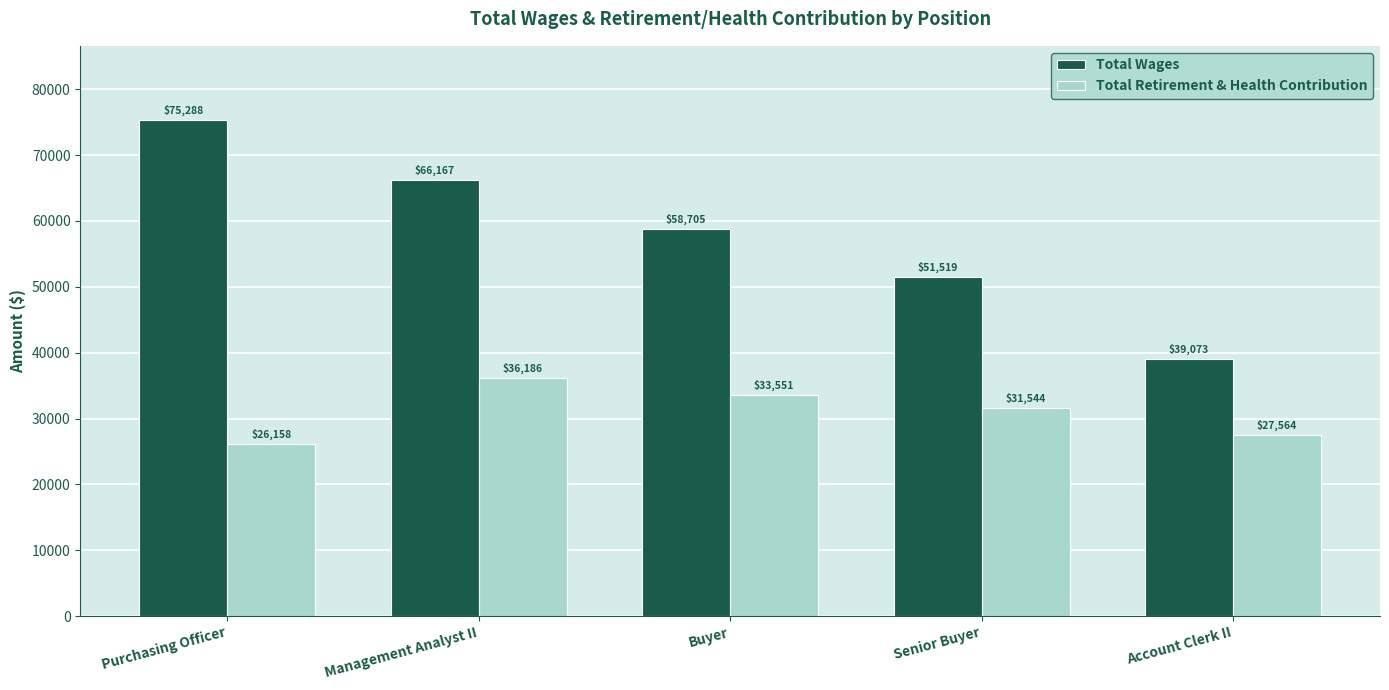

The Total Wages series shows 39073 at Account Clerk II. True or false?

True